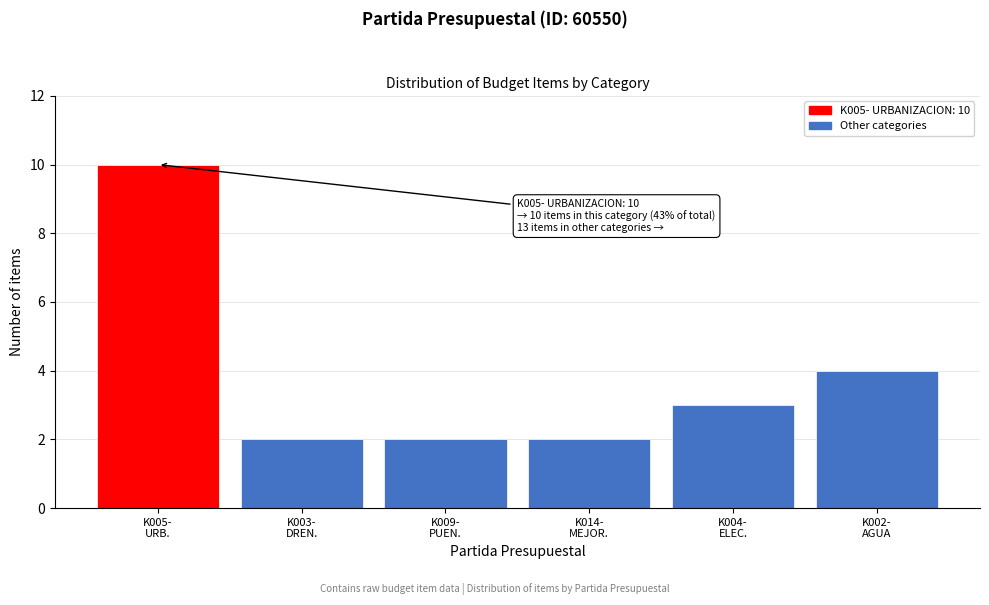

Reading right to left, extract all data points from this chart.

4	3	2	2	2	10